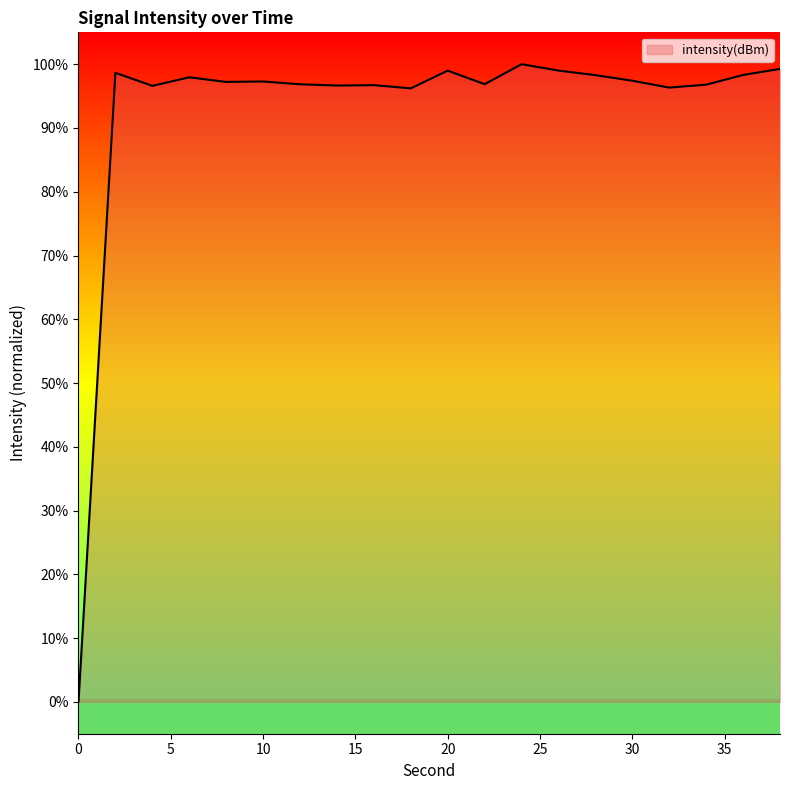

What is the average value?

92.8